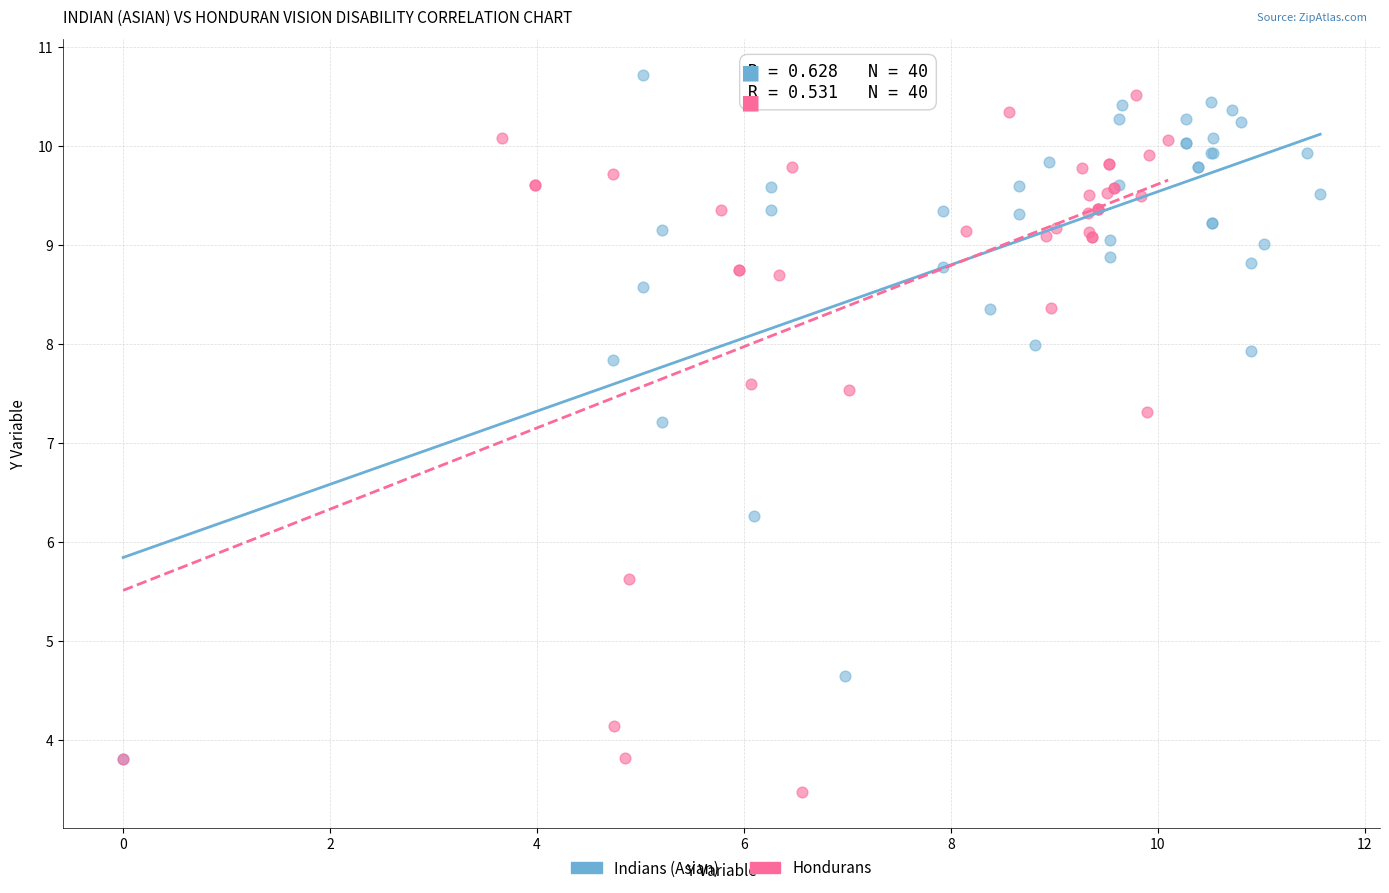

What are all the series names shown in the legend?

Indians (Asian), Hondurans